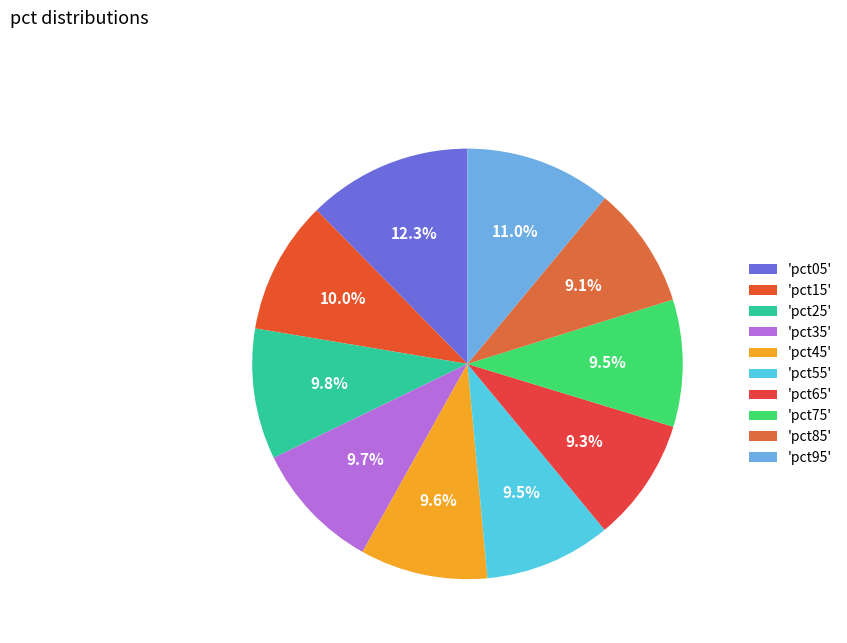

Which category has the biggest portion of the pie?

'pct05'